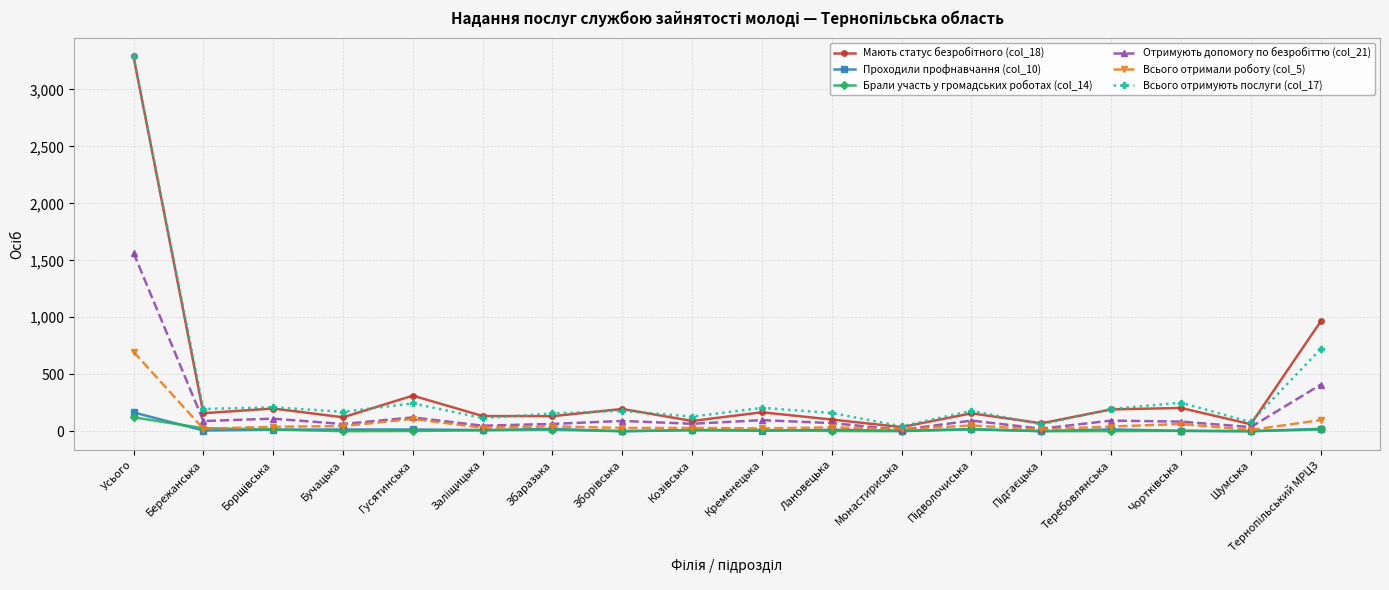

At which category is the sum across all series the highest?

Усього